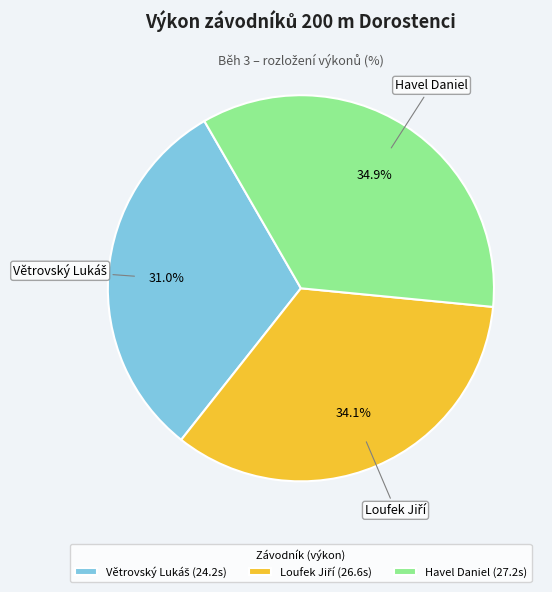

True or false: Havel Daniel accounts for 25% of the total.

False